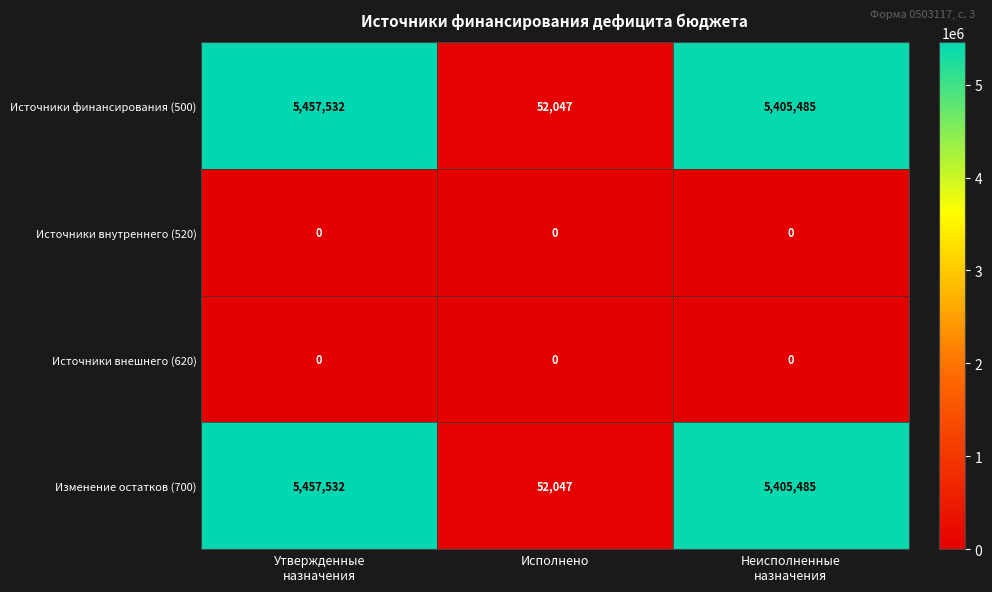

How many series are shown in this chart?

4